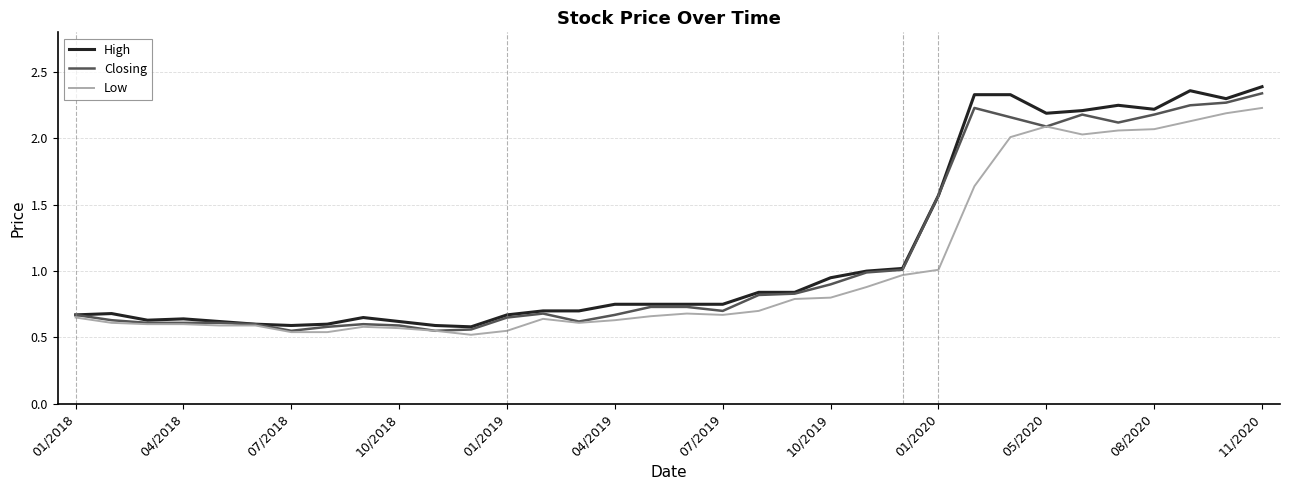

Which series has the widest spread of values?

High